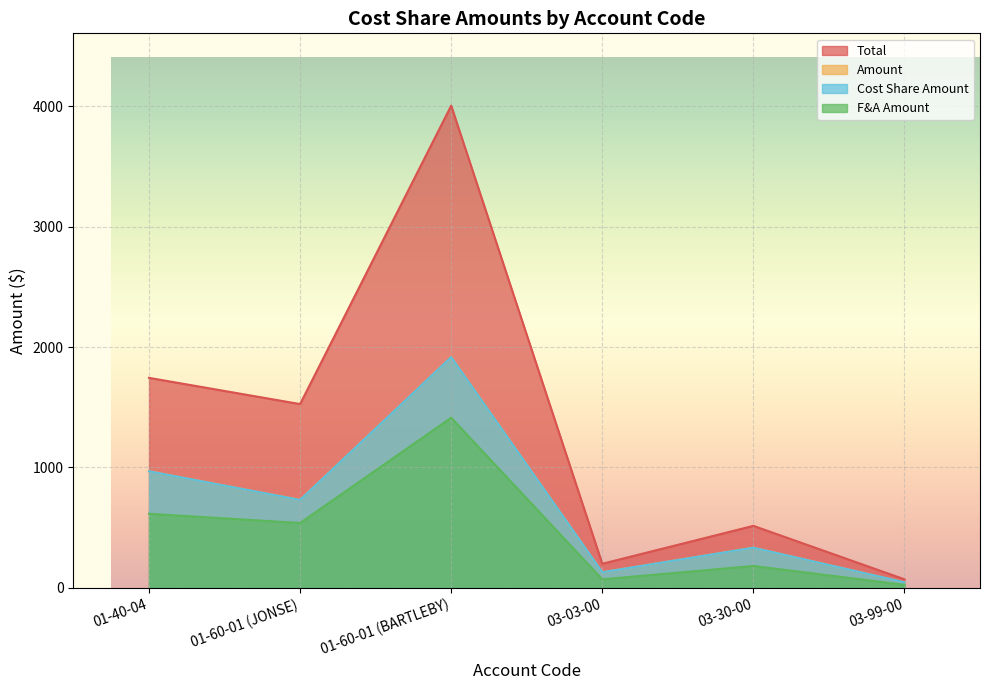

True or false: Amount and F&A Amount cross at least once.

False